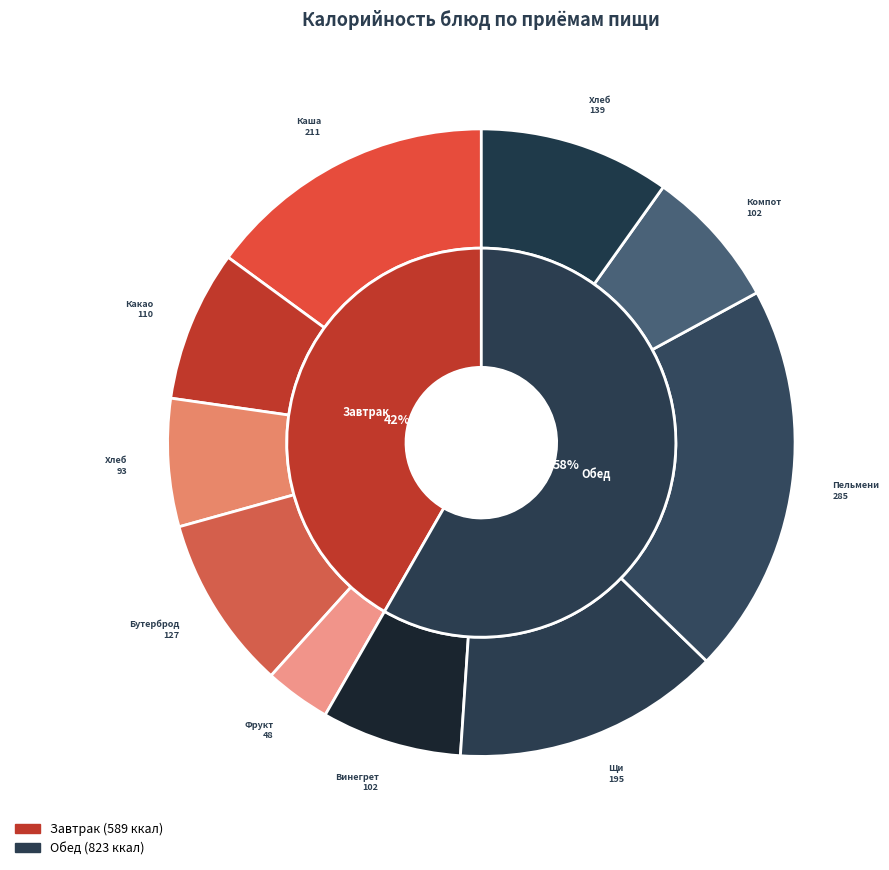

To the nearest percent, what percentage of the pie is Хлеб ржаной?

7%